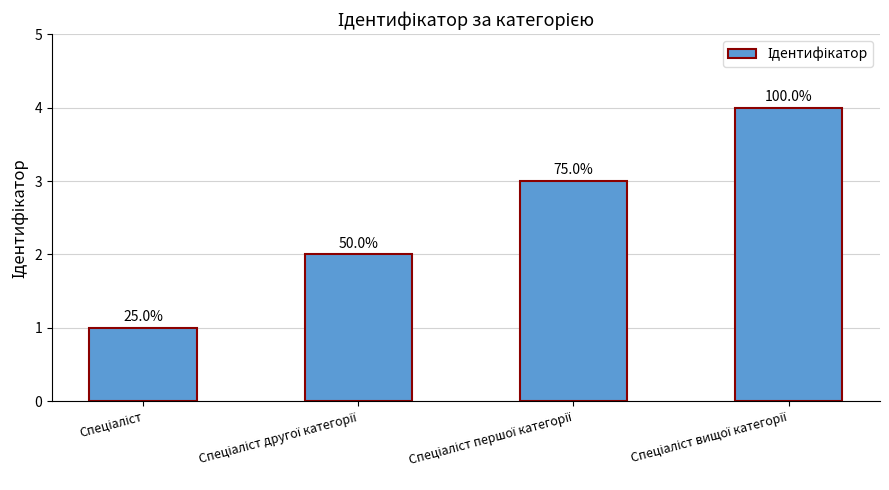

What is the sum of all values?

10